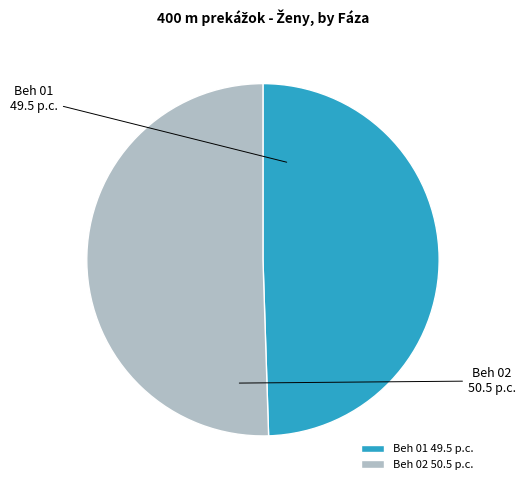

Is Beh 01 the majority of the pie?

No